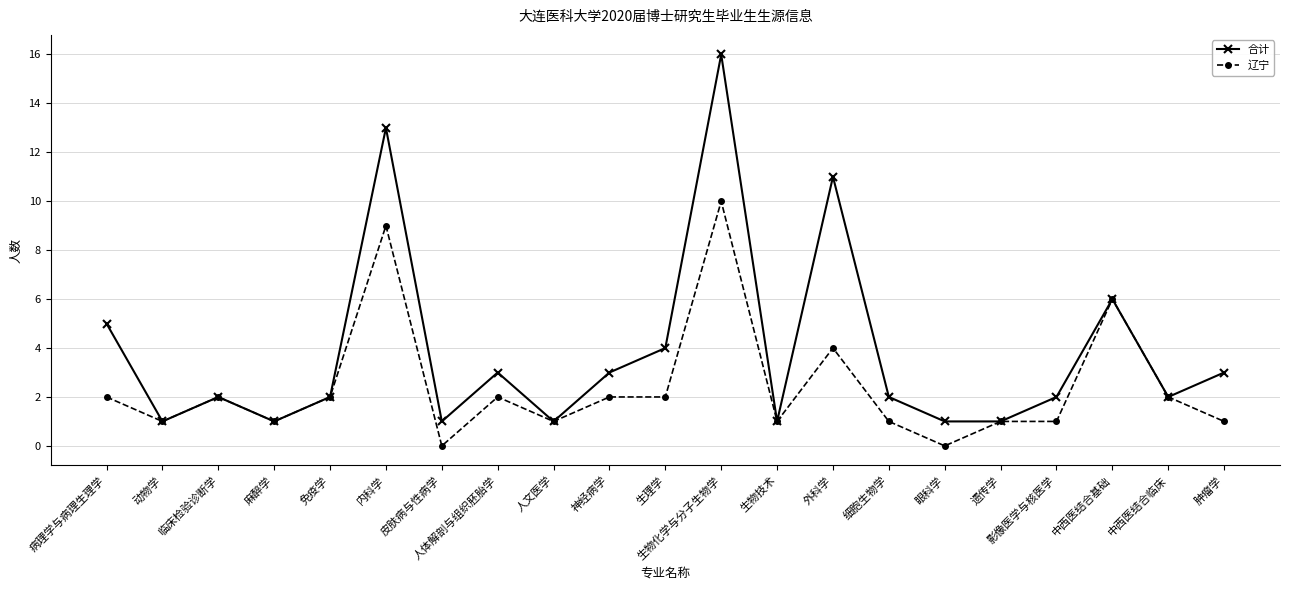

The 合计 series shows 2 at 人体解剖与组织胚胎学. True or false?

False